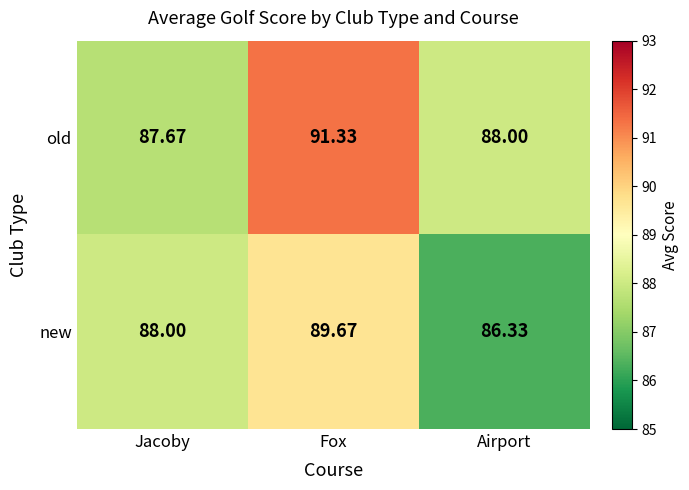

Which series has the largest total across all categories?

old